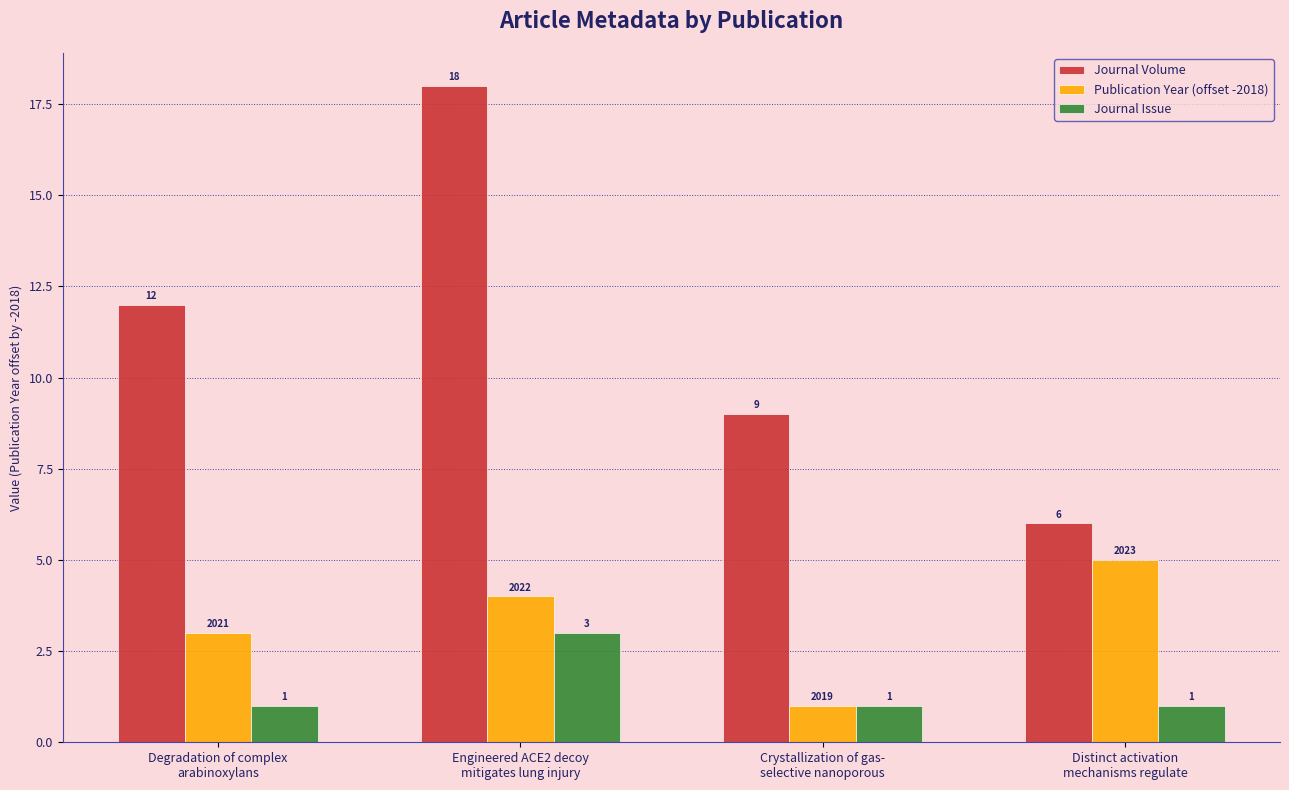

Reading right to left, what are all the values shown in this chart?

Journal Volume: Distinct activation
mechanisms regulate=6	Crystallization of gas-
selective nanoporous=9	Engineered ACE2 decoy
mitigates lung injury=18	Degradation of complex
arabinoxylans=12
Publication Year (offset -2018): Distinct activation
mechanisms regulate=5	Crystallization of gas-
selective nanoporous=1	Engineered ACE2 decoy
mitigates lung injury=4	Degradation of complex
arabinoxylans=3
Journal Issue: Distinct activation
mechanisms regulate=1	Crystallization of gas-
selective nanoporous=1	Engineered ACE2 decoy
mitigates lung injury=3	Degradation of complex
arabinoxylans=1